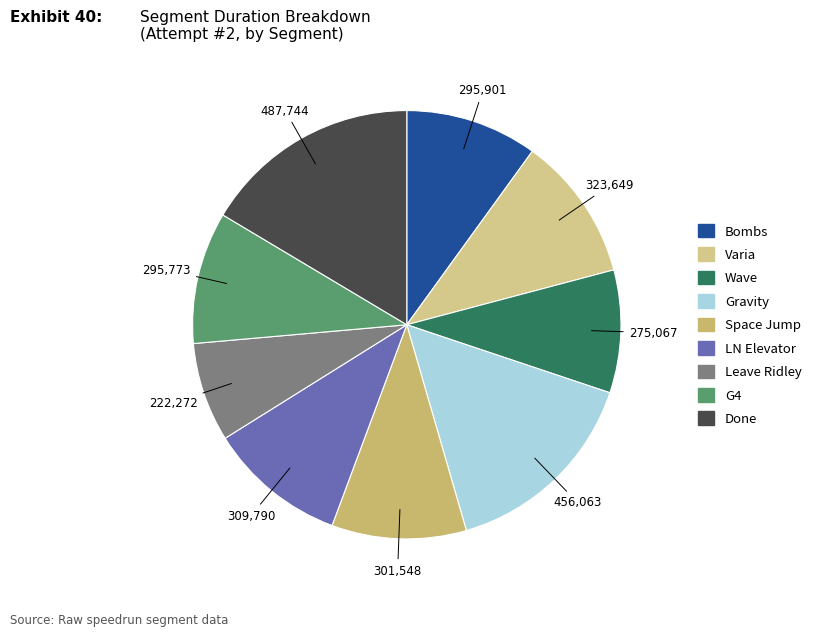

Is there any slice that represents more than half of the pie?

No